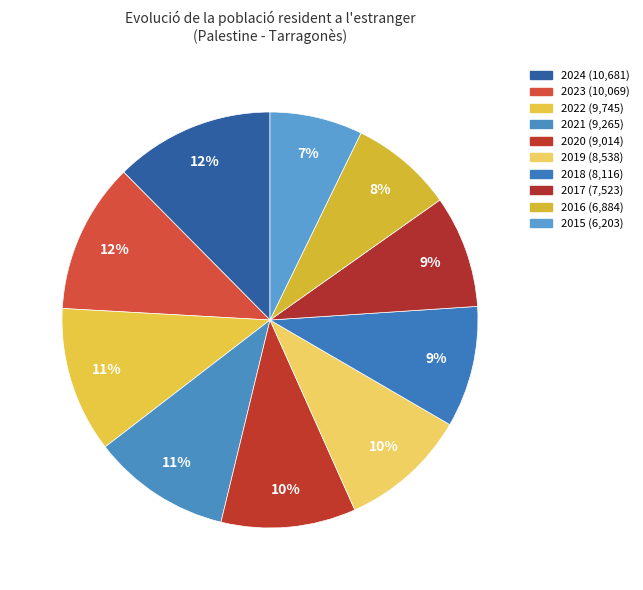

How many segments does this pie chart have?

10